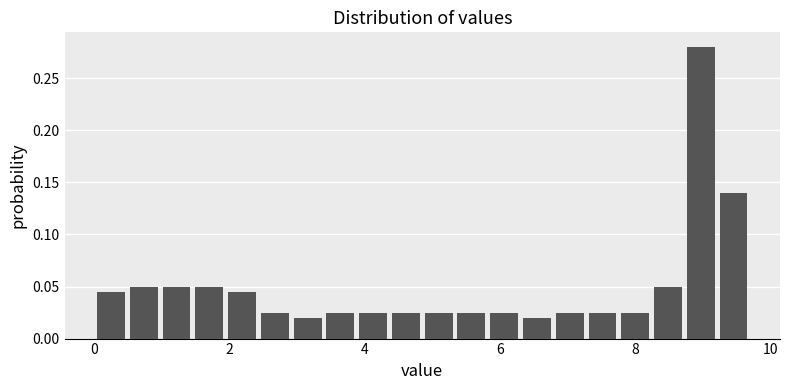

Around what value on the x-axis is the tallest bar? Give the approximate position of its centre, as read against the axis.

9.0